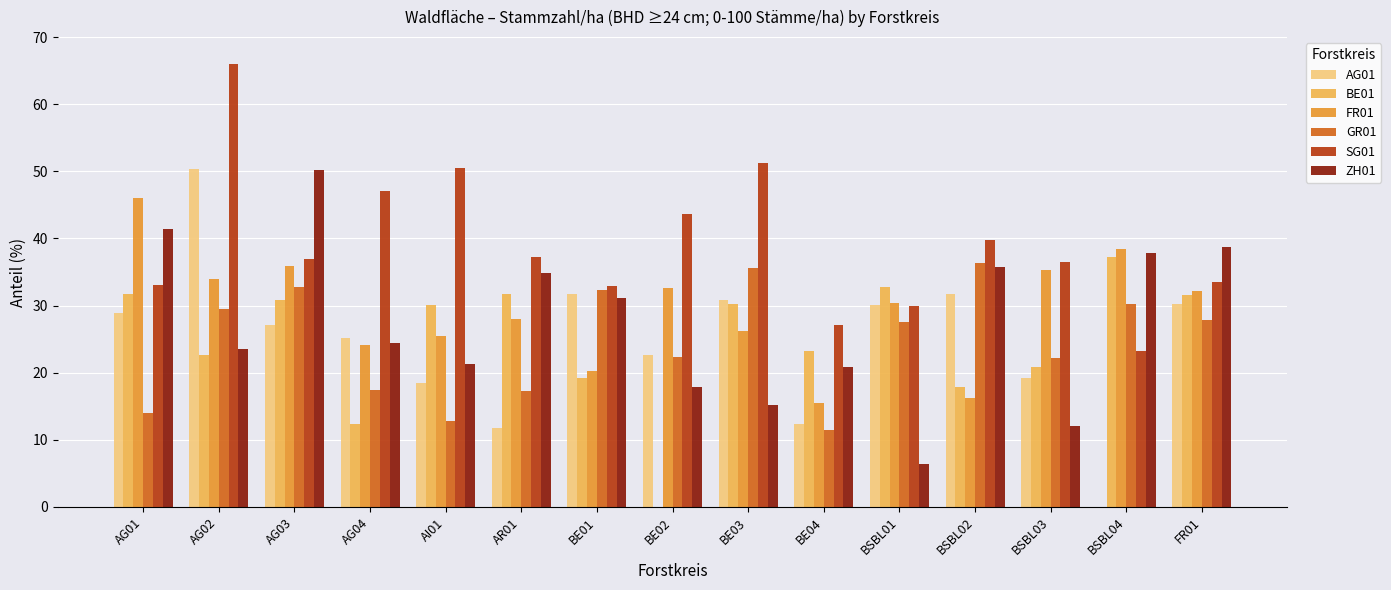

What is the sum of the BE01 values at FR01 and BE01?

50.8